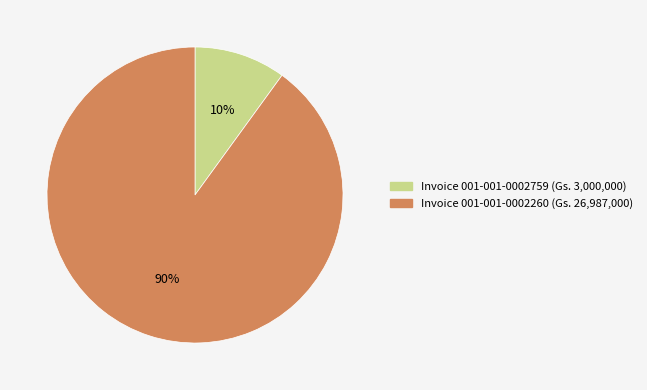

To the nearest percent, what is the difference between the largest and smallest slice percentages?

80%